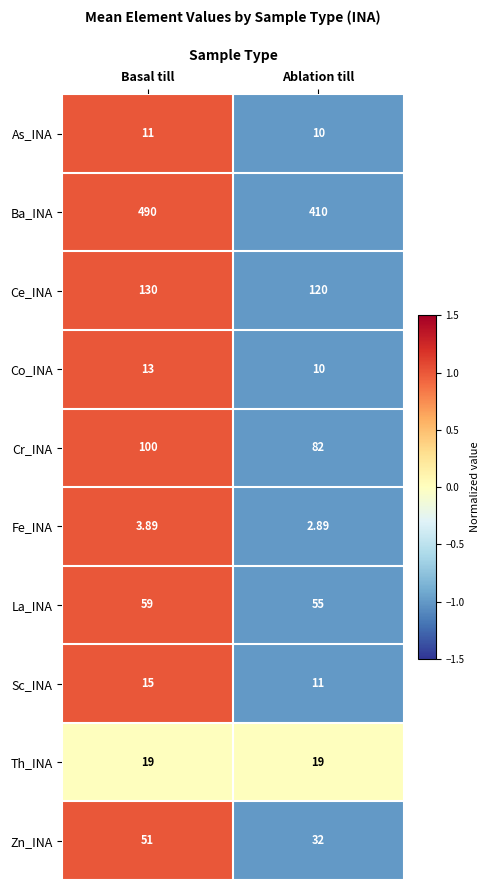

Which series has the largest range (max minus min)?

Ba_INA